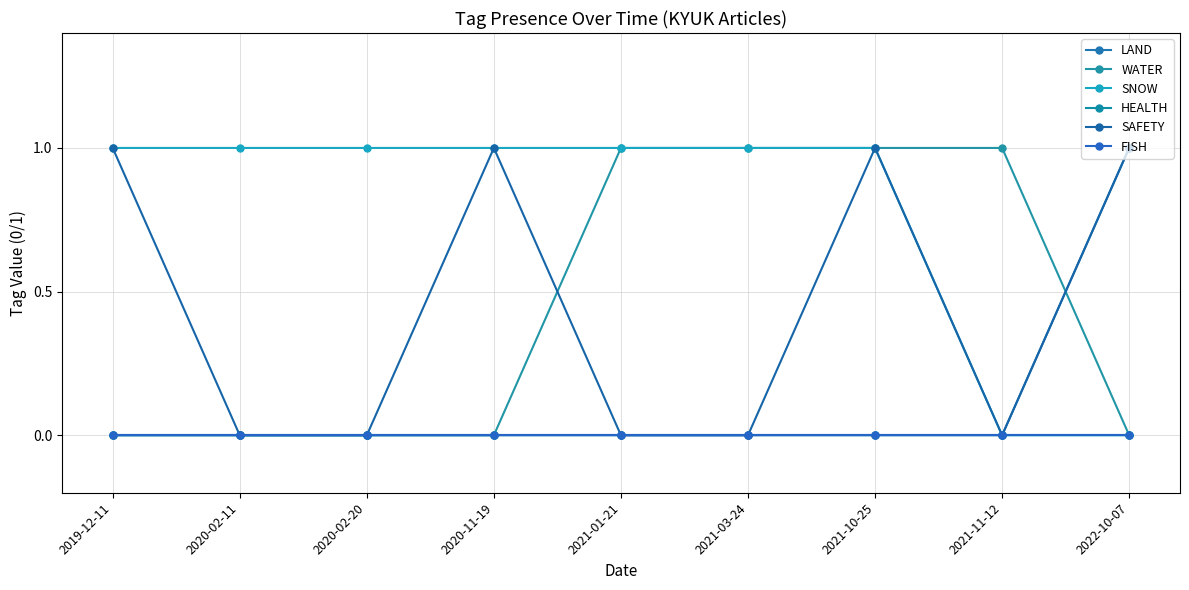

Reading left to right, list all the values displayed in this chart.

LAND: 2019-12-11=0	2020-02-11=0	2020-02-20=0	2020-11-19=0	2021-01-21=0	2021-03-24=0	2021-10-25=0	2021-11-12=0	2022-10-07=1
WATER: 2019-12-11=0	2020-02-11=0	2020-02-20=0	2020-11-19=0	2021-01-21=1	2021-03-24=1	2021-10-25=1	2021-11-12=1	2022-10-07=0
SNOW: 2019-12-11=1	2020-02-11=1	2020-02-20=1	2020-11-19=1	2021-01-21=1	2021-03-24=1	2021-10-25=1	2021-11-12=0	2022-10-07=0
HEALTH: 2019-12-11=0	2020-02-11=0	2020-02-20=0	2020-11-19=0	2021-01-21=0	2021-03-24=0	2021-10-25=0	2021-11-12=0	2022-10-07=0
SAFETY: 2019-12-11=1	2020-02-11=0	2020-02-20=0	2020-11-19=1	2021-01-21=0	2021-03-24=0	2021-10-25=1	2021-11-12=0	2022-10-07=1
FISH: 2019-12-11=0	2020-02-11=0	2020-02-20=0	2020-11-19=0	2021-01-21=0	2021-03-24=0	2021-10-25=0	2021-11-12=0	2022-10-07=0